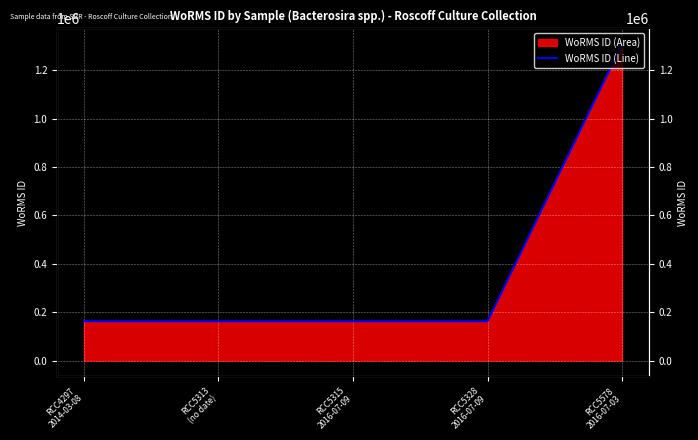

List the labels in order of value, largest first.

RCC5578
2016-07-03, RCC4297
2014-03-08, RCC5313
(no date), RCC5315
2016-07-09, RCC5328
2016-07-09